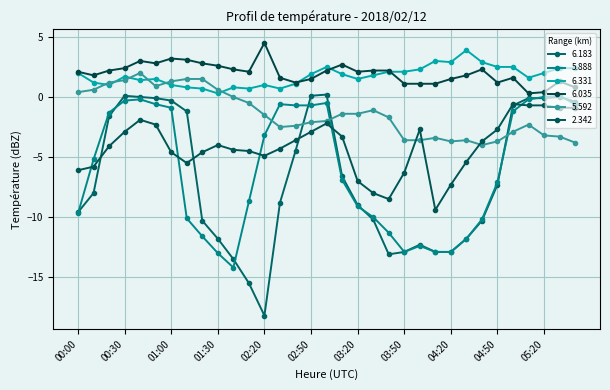

What is the maximum value shown in the chart?

4.5